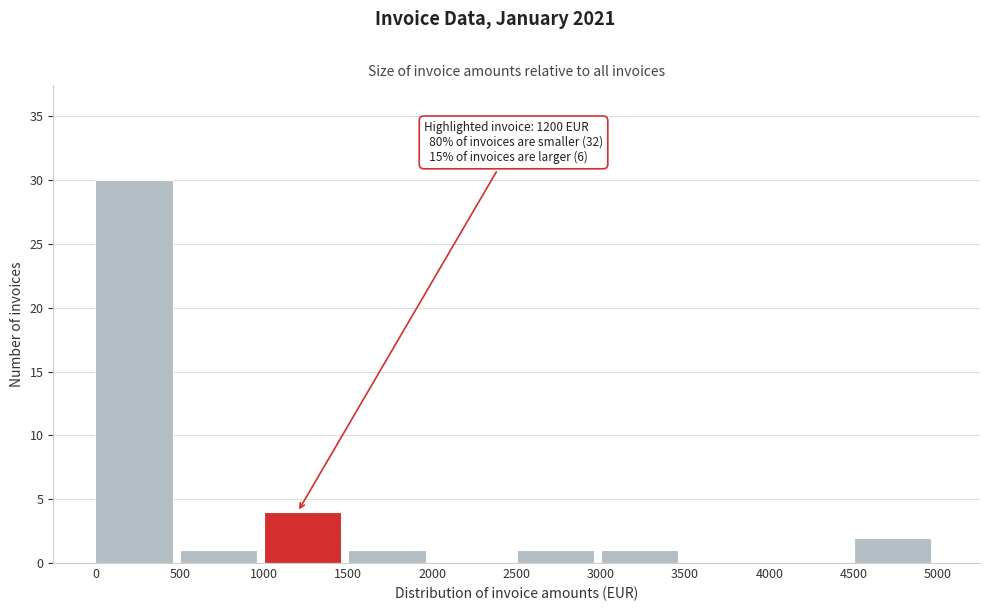

Which range on the x-axis has the tallest bar?

0 to 500